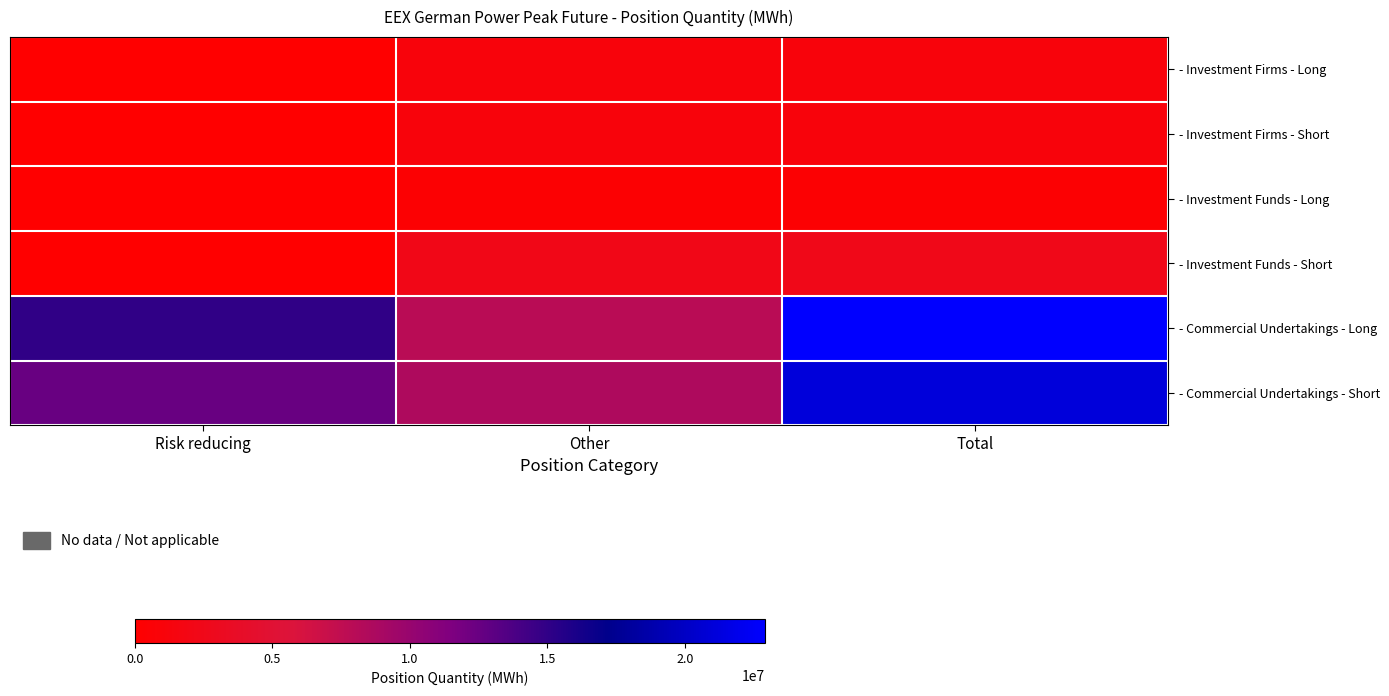

Reading left to right, transcribe all the data shown in this chart.

- Investment Firms - Long: Risk reducing=0	Other=1136040	Total=1136040
- Investment Firms - Short: Risk reducing=3120	Other=1102080	Total=1105200
- Investment Funds - Long: Risk reducing=0	Other=374088	Total=374088
- Investment Funds - Short: Risk reducing=60156	Other=2316216	Total=2376372
- Commercial Undertakings - Long: Risk reducing=14953980	Other=7965012	Total=22918992
- Commercial Undertakings - Short: Risk reducing=12506052	Other=8540808	Total=21046860